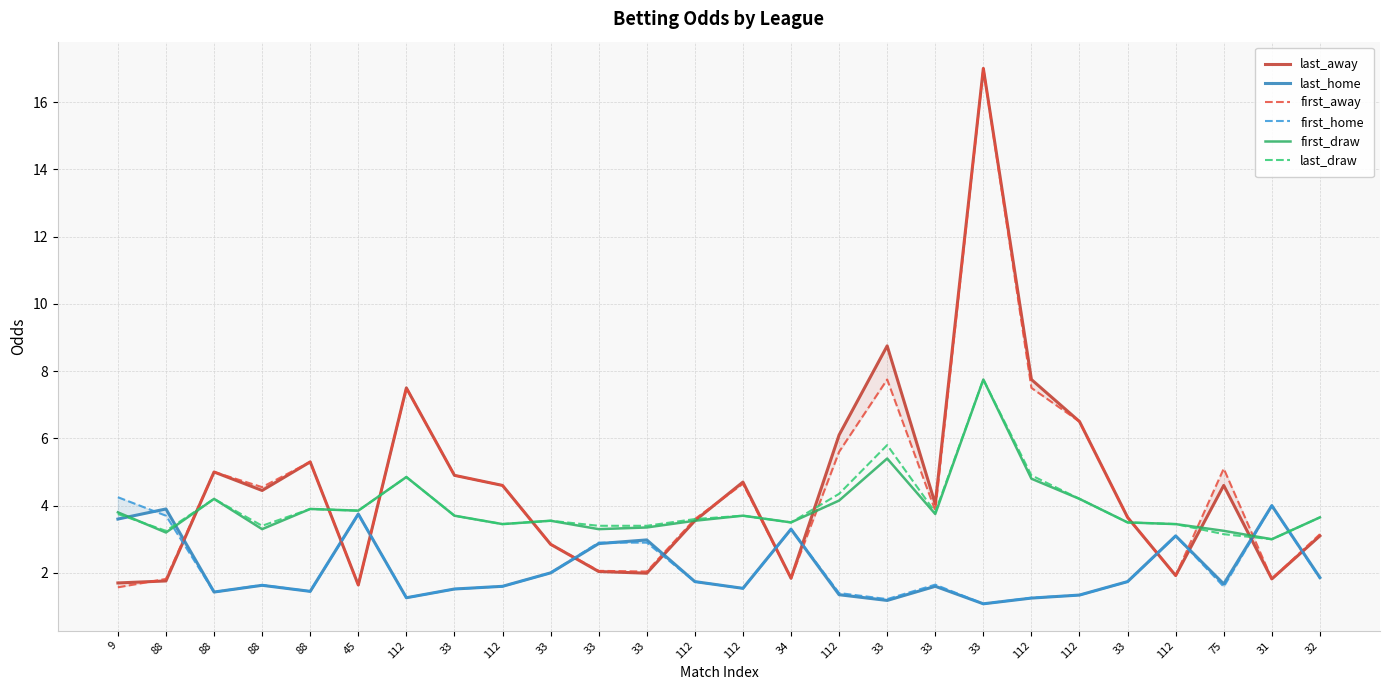

What is the approximate value of first_draw at 33?

3.5